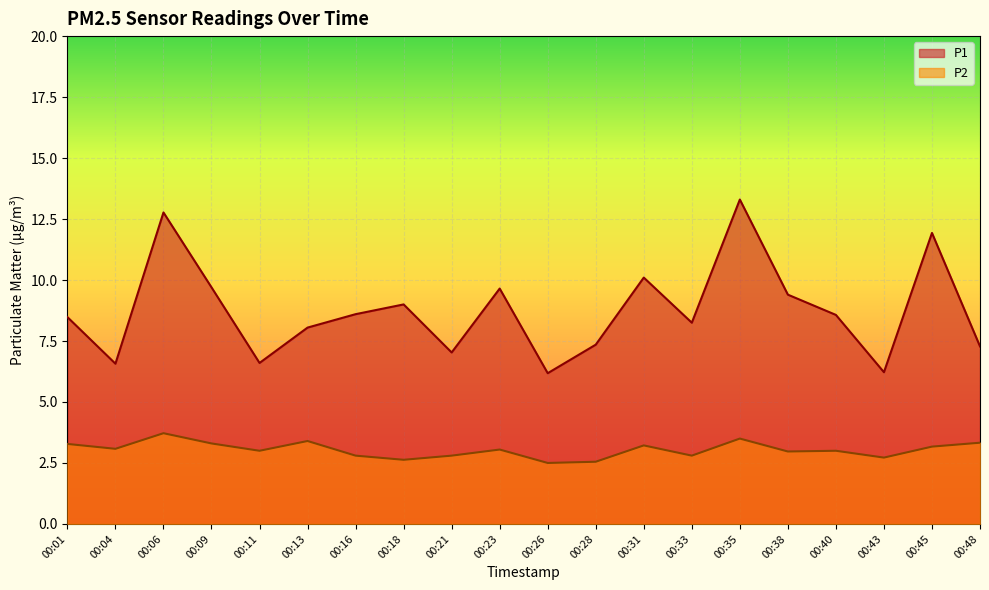

In P2, how many points are higher than both neighbors (excluding endpoints)?

6